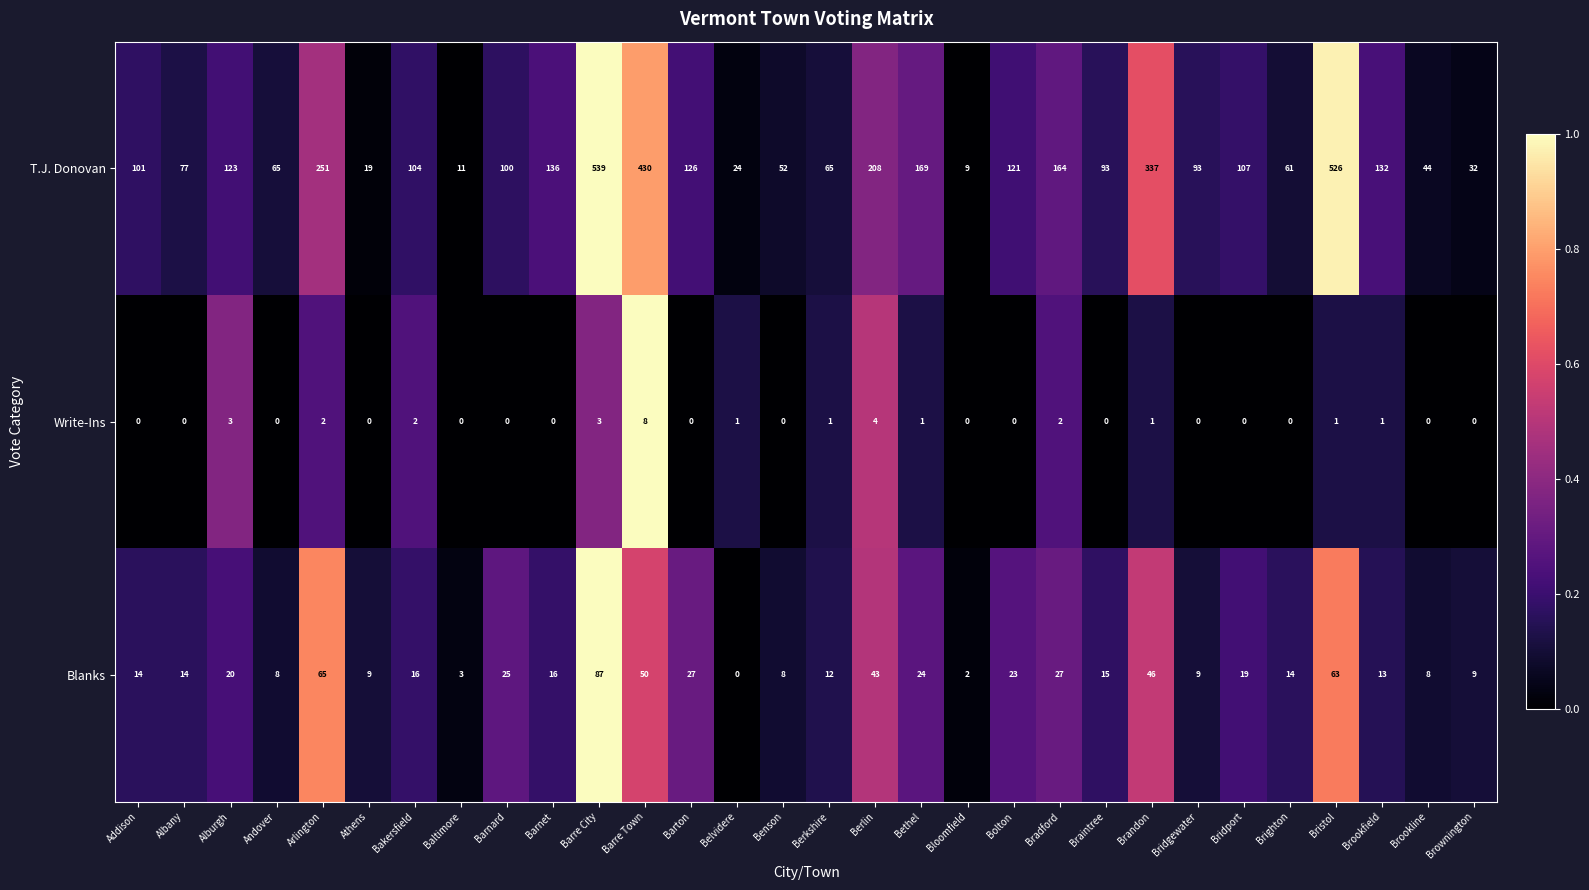

How many categories are shown in the chart?

30